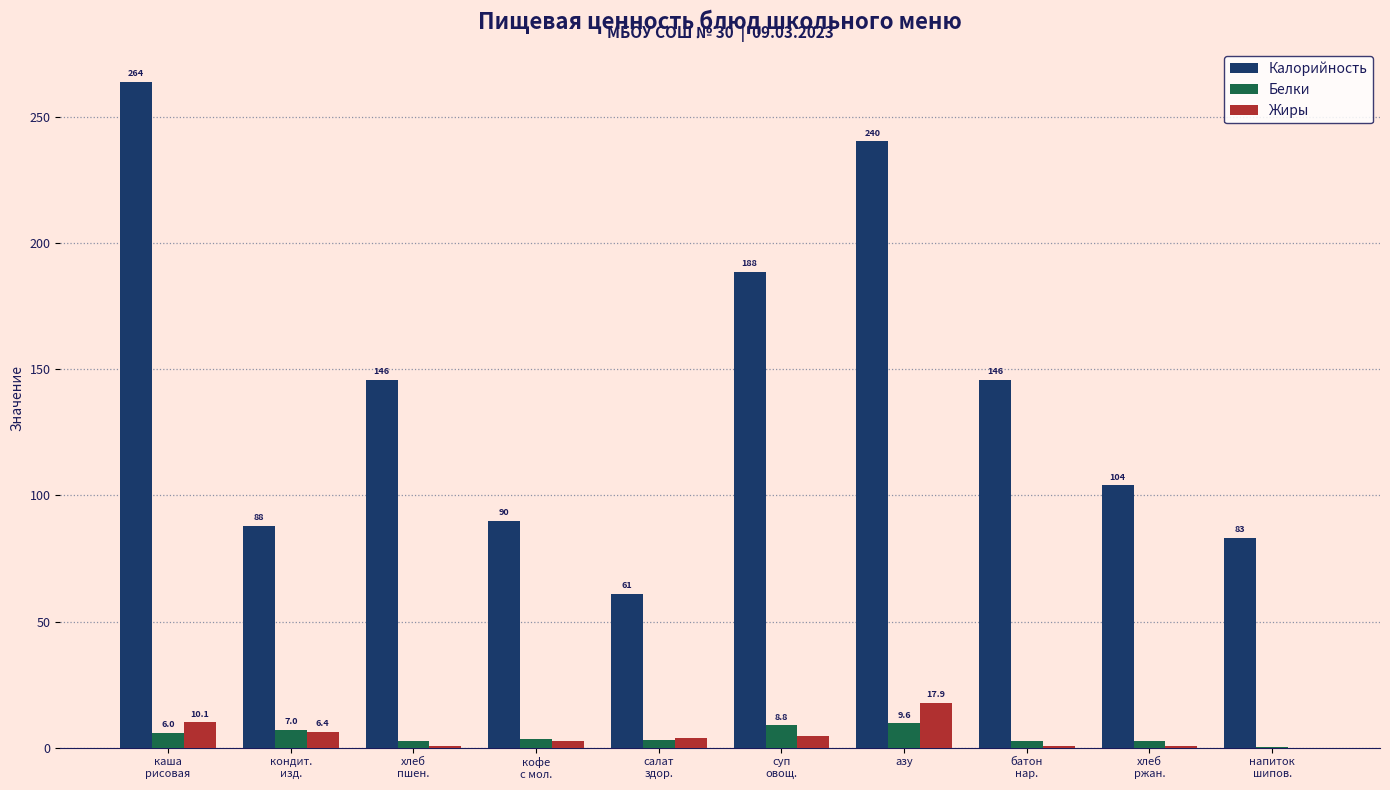

Which series has the largest total across all categories?

Калорийность